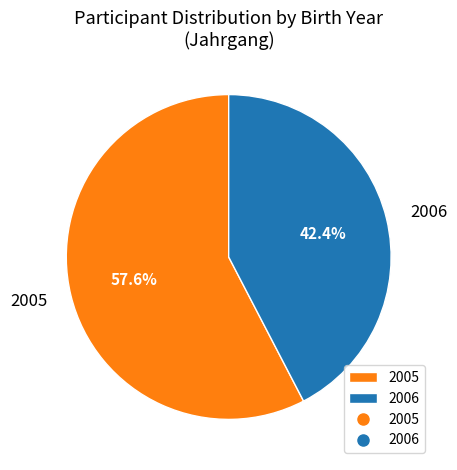

Which slice is the largest?

2005